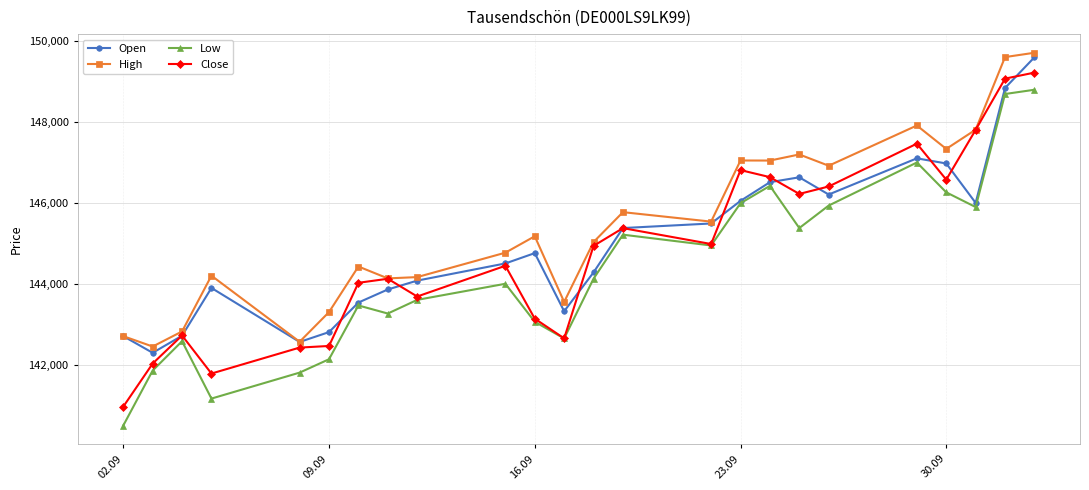

Which series has the widest spread of values?

Low